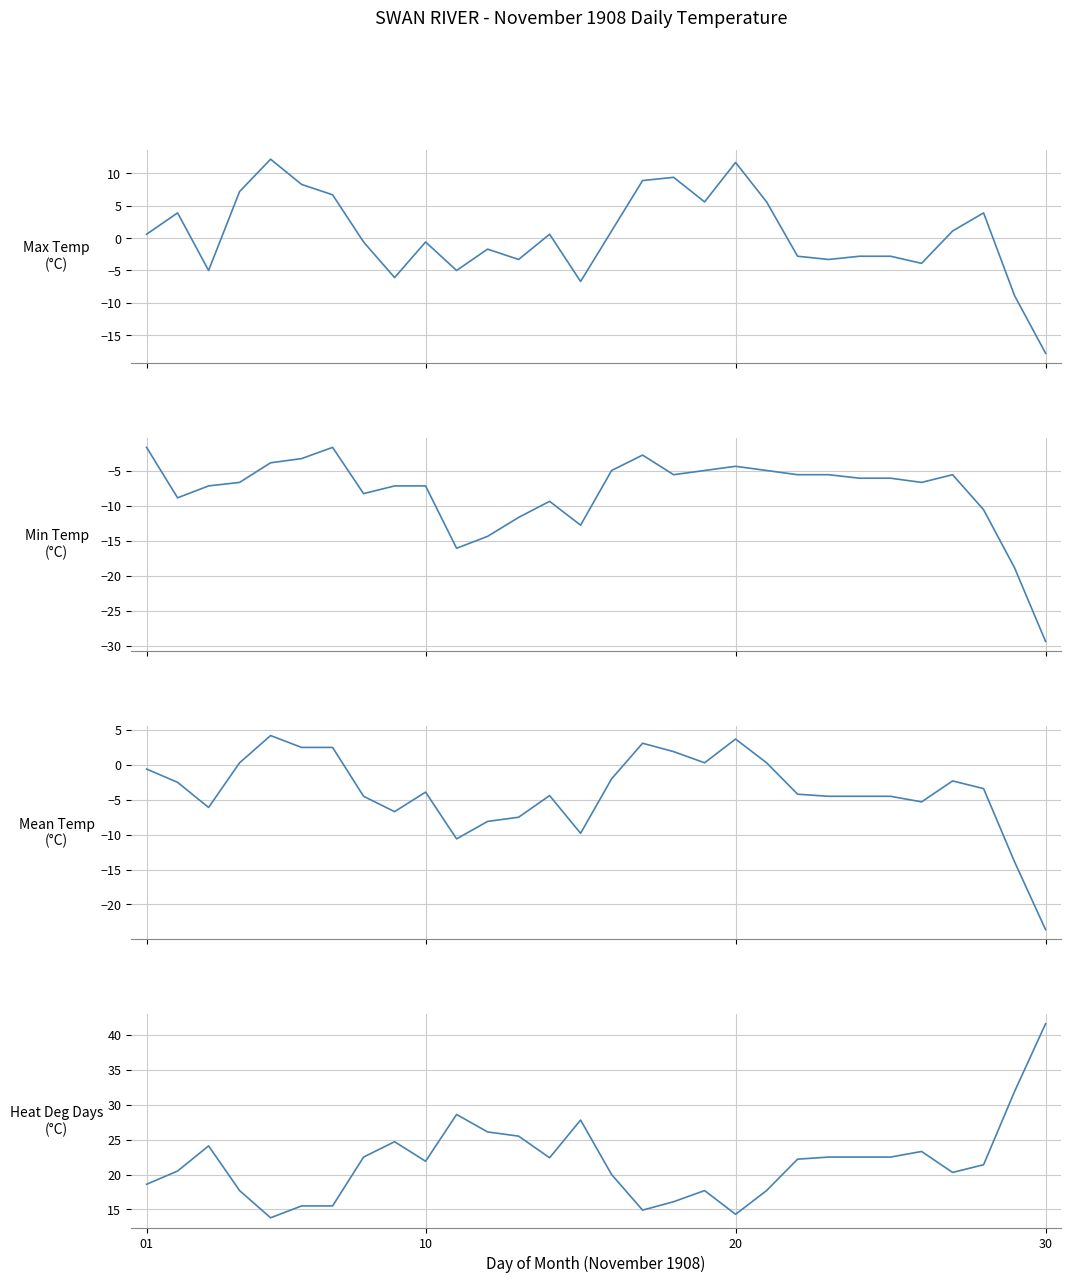

Which series has the largest total across all categories?

Heat Deg Days (°C)